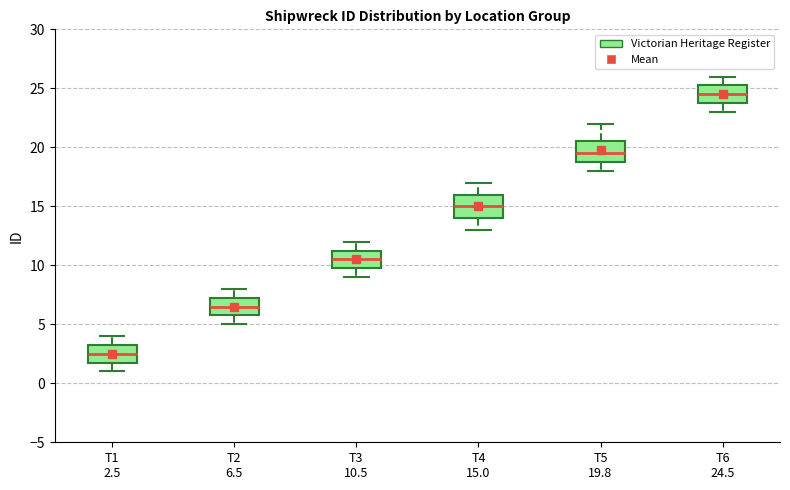

Reading left to right, read every box against the y-axis: the position of its median line, the range the box covers, and the ends of its whiskers. The values are not printed on the chart, so give them approximately, as read against the axis.

T1 2.5: median 2.5, box 2.0 to 3.5, whiskers 1.0 to 4.0
T2 6.5: median 6.5, box 6.0 to 7.5, whiskers 5.0 to 8.0
T3 10.5: median 10.5, box 10.0 to 11.5, whiskers 9.0 to 12.0
T4 15.0: median 15.0, box 14.0 to 16.0, whiskers 13.0 to 17.0
T5 19.8: median 19.5, box 19.0 to 20.5, whiskers 18.0 to 22.0
T6 24.5: median 24.5, box 24.0 to 25.5, whiskers 23.0 to 26.0